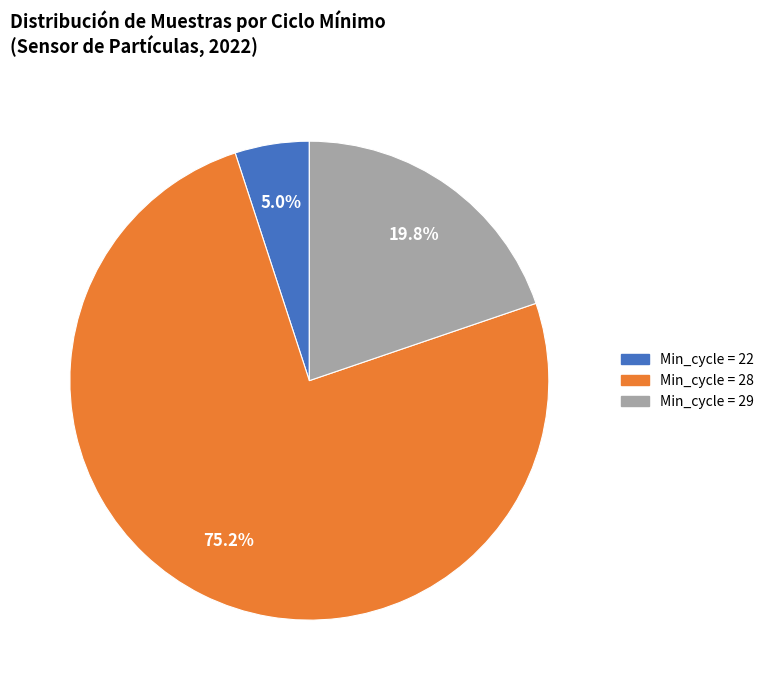

Is there any slice that represents more than half of the pie?

Yes